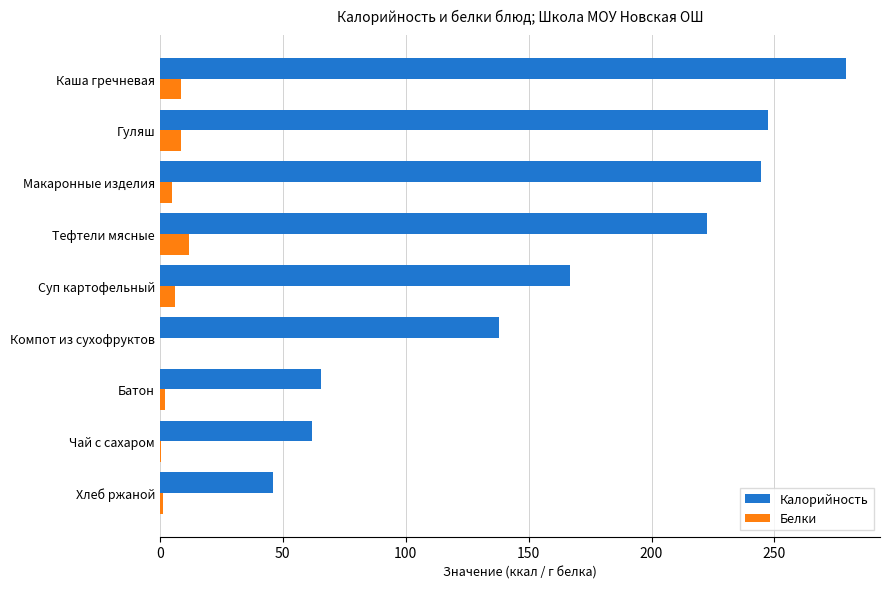

What is the approximate value of Калорийность at Каша гречневая?

279.0